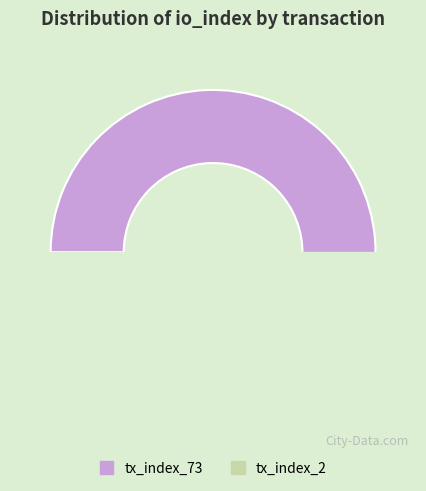

To the nearest percent, what portion does tx_index_73 represent?

97%